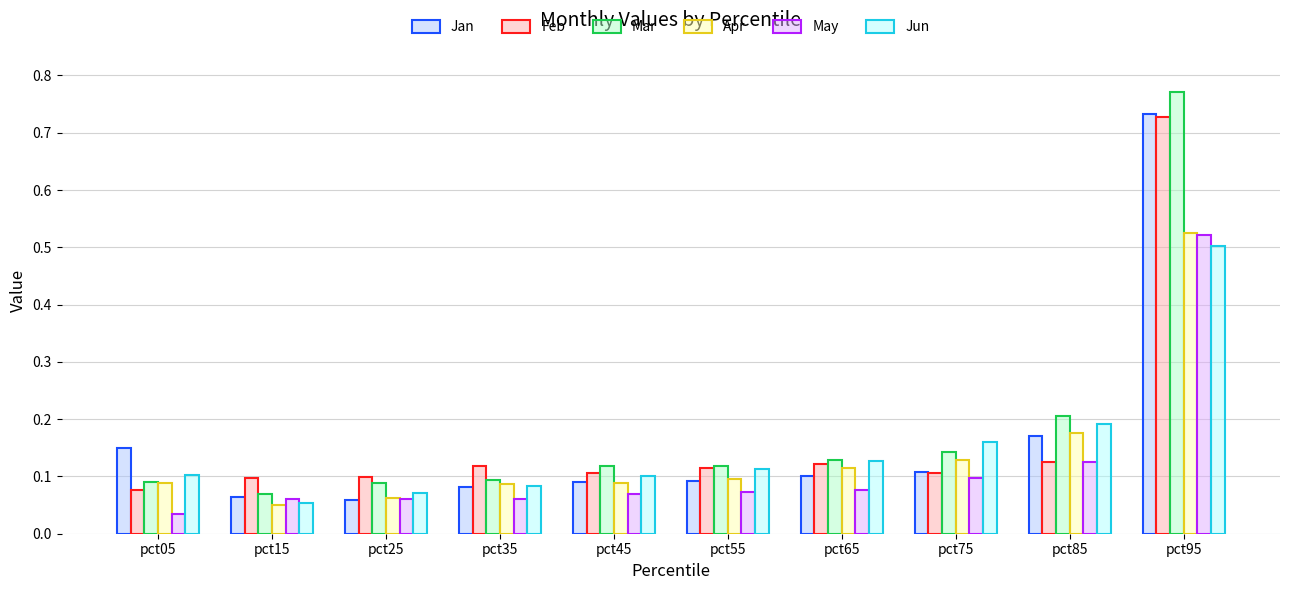

What is the difference between the maximum and minimum values in the Jun series?

0.4